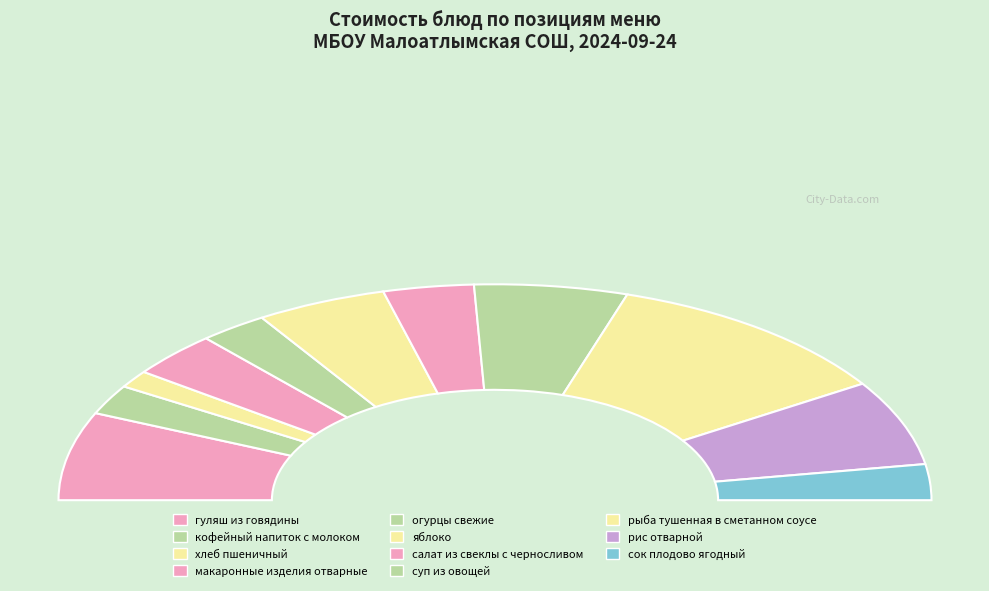

What percentage is the кофейный напиток с молоком slice, to the nearest percent?

4%